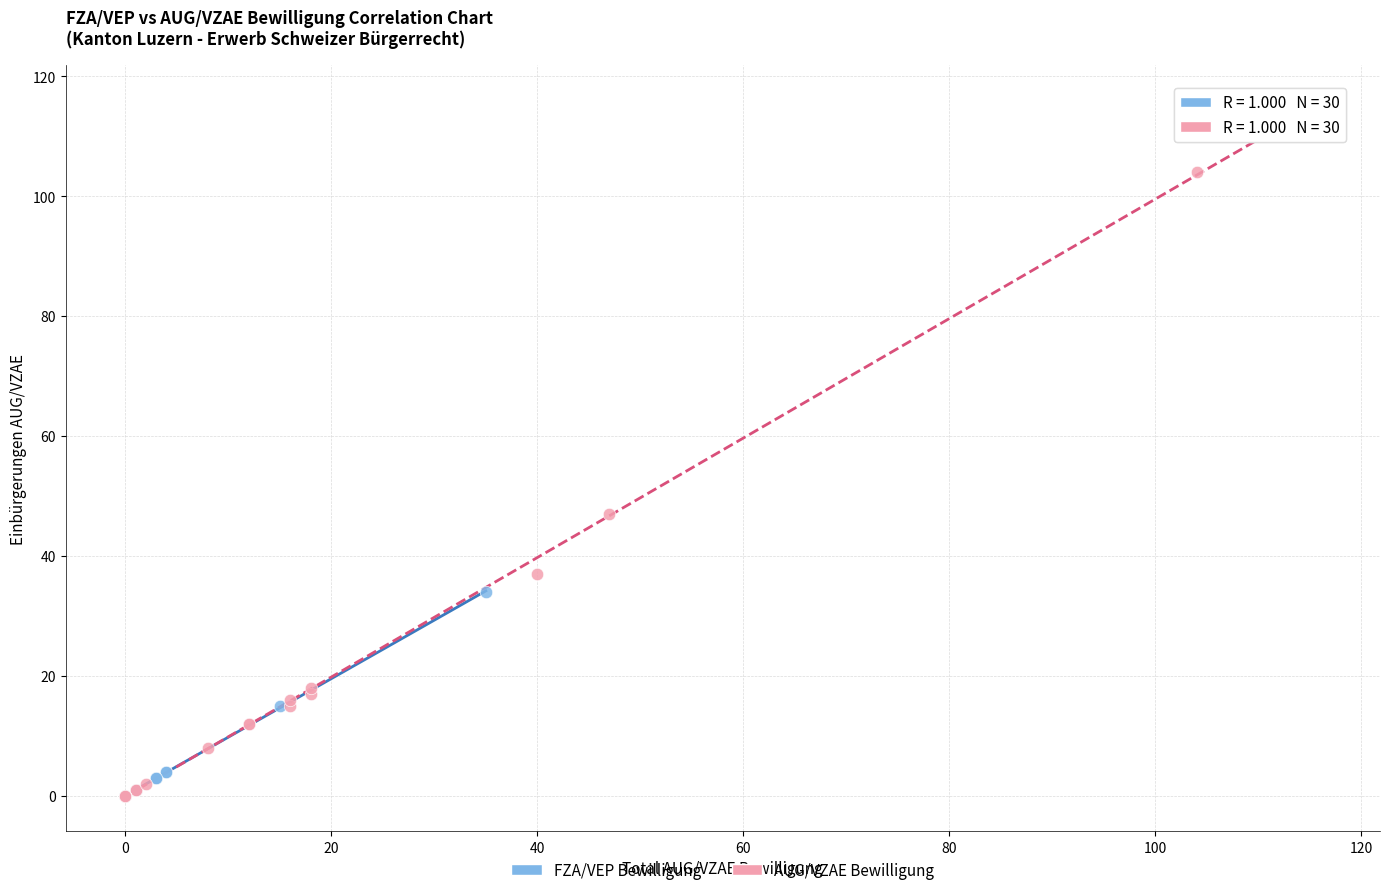

What are all the series names shown in the legend?

FZA/VEP Bewilligung, AUG/VZAE Bewilligung